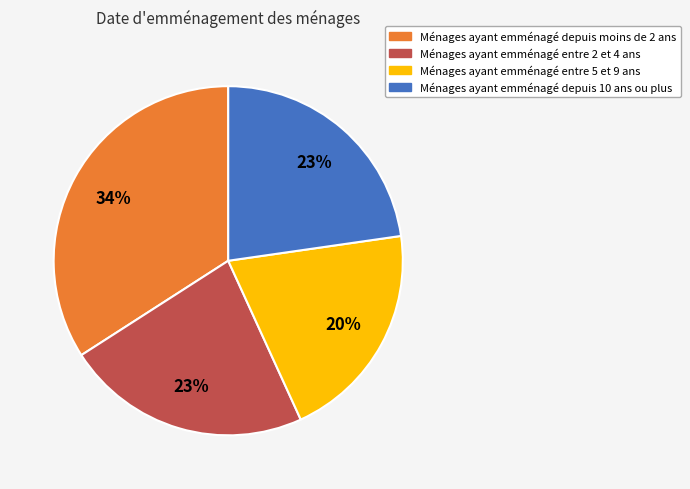

To the nearest percent, what is the average slice percentage?

25%